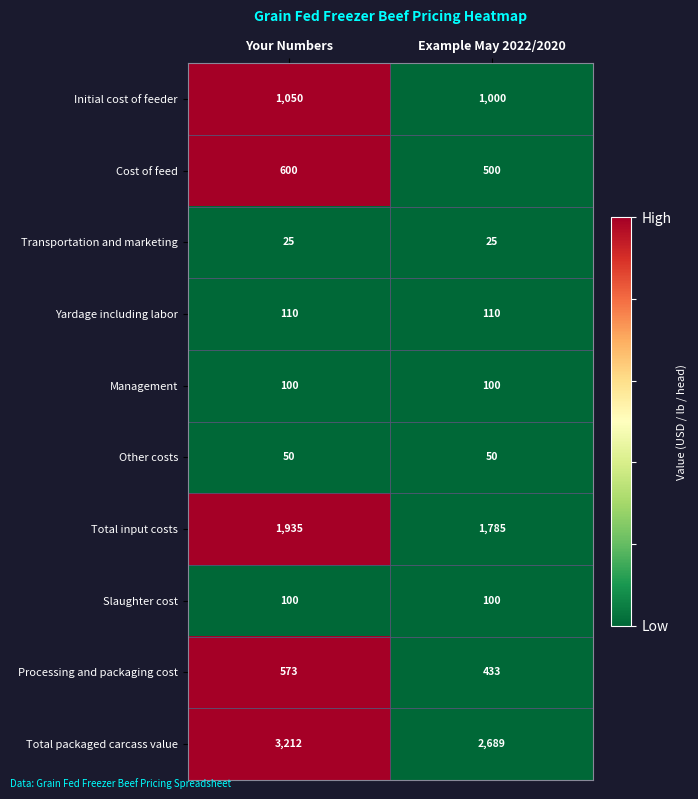

At which category is the sum across all series the highest?

Your Numbers